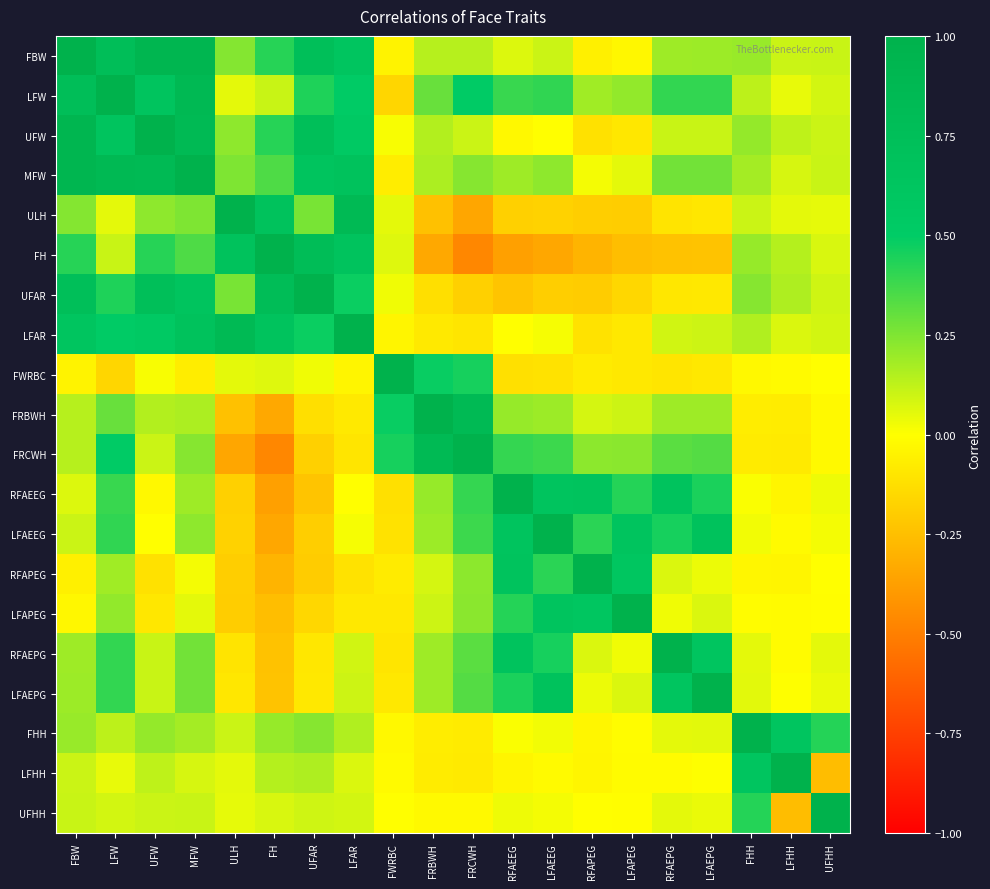

Reading right to left, extract all data points from this chart.

FBW: UFHH=0.1	LFHH=0.1	FHH=0.2	LFAEPG=0.2	RFAEPG=0.2	LFAPEG=-0.0	RFAPEG=-0.1	LFAEEG=0.1	RFAEEG=0.1	FRCWH=0.1	FRBWH=0.1	FWRBC=-0.0	LFAR=0.6	UFAR=0.7	FH=0.4	ULH=0.2	MFW=0.9	UFW=0.9	LFW=0.8	FBW=1.0
LFW: UFHH=0.1	LFHH=0.0	FHH=0.1	LFAEPG=0.4	RFAEPG=0.4	LFAPEG=0.2	RFAPEG=0.2	LFAEEG=0.4	RFAEEG=0.4	FRCWH=0.5	FRBWH=0.3	FWRBC=-0.2	LFAR=0.5	UFAR=0.4	FH=0.1	ULH=0.1	MFW=0.9	UFW=0.6	LFW=1.0	FBW=0.8
UFW: UFHH=0.1	LFHH=0.1	FHH=0.2	LFAEPG=0.1	RFAEPG=0.1	LFAPEG=-0.1	RFAPEG=-0.1	LFAEEG=-0.0	RFAEEG=-0.0	FRCWH=0.1	FRBWH=0.1	FWRBC=0.0	LFAR=0.5	UFAR=0.7	FH=0.4	ULH=0.2	MFW=0.8	UFW=1.0	LFW=0.6	FBW=0.9
MFW: UFHH=0.1	LFHH=0.1	FHH=0.2	LFAEPG=0.3	RFAEPG=0.3	LFAPEG=0.1	RFAPEG=0.0	LFAEEG=0.2	RFAEEG=0.2	FRCWH=0.2	FRBWH=0.2	FWRBC=-0.1	LFAR=0.7	UFAR=0.6	FH=0.3	ULH=0.3	MFW=1.0	UFW=0.8	LFW=0.9	FBW=0.9
ULH: UFHH=0.1	LFHH=0.1	FHH=0.1	LFAEPG=-0.1	RFAEPG=-0.1	LFAPEG=-0.2	RFAPEG=-0.2	LFAEEG=-0.2	RFAEEG=-0.2	FRCWH=-0.3	FRBWH=-0.2	FWRBC=0.1	LFAR=0.8	UFAR=0.3	FH=0.7	ULH=1.0	MFW=0.3	UFW=0.2	LFW=0.1	FBW=0.2
FH: UFHH=0.1	LFHH=0.1	FHH=0.2	LFAEPG=-0.2	RFAEPG=-0.2	LFAPEG=-0.3	RFAPEG=-0.3	LFAEEG=-0.3	RFAEEG=-0.4	FRCWH=-0.5	FRBWH=-0.3	FWRBC=0.1	LFAR=0.7	UFAR=0.8	FH=1.0	ULH=0.7	MFW=0.3	UFW=0.4	LFW=0.1	FBW=0.4
UFAR: UFHH=0.1	LFHH=0.2	FHH=0.2	LFAEPG=-0.1	RFAEPG=-0.1	LFAPEG=-0.2	RFAPEG=-0.2	LFAEEG=-0.2	RFAEEG=-0.2	FRCWH=-0.2	FRBWH=-0.1	FWRBC=0.0	LFAR=0.5	UFAR=1.0	FH=0.8	ULH=0.3	MFW=0.6	UFW=0.7	LFW=0.4	FBW=0.7
LFAR: UFHH=0.1	LFHH=0.1	FHH=0.2	LFAEPG=0.1	RFAEPG=0.1	LFAPEG=-0.1	RFAPEG=-0.1	LFAEEG=0.0	RFAEEG=-0.0	FRCWH=-0.1	FRBWH=-0.1	FWRBC=-0.0	LFAR=1.0	UFAR=0.5	FH=0.7	ULH=0.8	MFW=0.7	UFW=0.5	LFW=0.5	FBW=0.6
FWRBC: UFHH=-0.0	LFHH=-0.0	FHH=-0.0	LFAEPG=-0.1	RFAEPG=-0.1	LFAPEG=-0.1	RFAPEG=-0.1	LFAEEG=-0.1	RFAEEG=-0.1	FRCWH=0.5	FRBWH=0.5	FWRBC=1.0	LFAR=-0.0	UFAR=0.0	FH=0.1	ULH=0.1	MFW=-0.1	UFW=0.0	LFW=-0.2	FBW=-0.0
FRBWH: UFHH=-0.0	LFHH=-0.1	FHH=-0.1	LFAEPG=0.2	RFAEPG=0.2	LFAPEG=0.1	RFAPEG=0.1	LFAEEG=0.2	RFAEEG=0.2	FRCWH=0.8	FRBWH=1.0	FWRBC=0.5	LFAR=-0.1	UFAR=-0.1	FH=-0.3	ULH=-0.2	MFW=0.2	UFW=0.1	LFW=0.3	FBW=0.1
FRCWH: UFHH=-0.0	LFHH=-0.1	FHH=-0.1	LFAEPG=0.3	RFAEPG=0.3	LFAPEG=0.2	RFAPEG=0.2	LFAEEG=0.4	RFAEEG=0.4	FRCWH=1.0	FRBWH=0.8	FWRBC=0.5	LFAR=-0.1	UFAR=-0.2	FH=-0.5	ULH=-0.3	MFW=0.2	UFW=0.1	LFW=0.5	FBW=0.1
RFAEEG: UFHH=0.0	LFHH=-0.0	FHH=0.0	LFAEPG=0.4	RFAEPG=0.7	LFAPEG=0.4	RFAPEG=0.7	LFAEEG=0.7	RFAEEG=1.0	FRCWH=0.4	FRBWH=0.2	FWRBC=-0.1	LFAR=-0.0	UFAR=-0.2	FH=-0.4	ULH=-0.2	MFW=0.2	UFW=-0.0	LFW=0.4	FBW=0.1
LFAEEG: UFHH=0.0	LFHH=-0.0	FHH=0.0	LFAEPG=0.7	RFAEPG=0.5	LFAPEG=0.6	RFAPEG=0.4	LFAEEG=1.0	RFAEEG=0.7	FRCWH=0.4	FRBWH=0.2	FWRBC=-0.1	LFAR=0.0	UFAR=-0.2	FH=-0.3	ULH=-0.2	MFW=0.2	UFW=-0.0	LFW=0.4	FBW=0.1
RFAPEG: UFHH=-0.0	LFHH=-0.0	FHH=-0.0	LFAEPG=0.0	RFAEPG=0.1	LFAPEG=0.6	RFAPEG=1.0	LFAEEG=0.4	RFAEEG=0.7	FRCWH=0.2	FRBWH=0.1	FWRBC=-0.1	LFAR=-0.1	UFAR=-0.2	FH=-0.3	ULH=-0.2	MFW=0.0	UFW=-0.1	LFW=0.2	FBW=-0.1
LFAPEG: UFHH=-0.0	LFHH=-0.0	FHH=-0.0	LFAEPG=0.1	RFAEPG=0.0	LFAPEG=1.0	RFAPEG=0.6	LFAEEG=0.6	RFAEEG=0.4	FRCWH=0.2	FRBWH=0.1	FWRBC=-0.1	LFAR=-0.1	UFAR=-0.2	FH=-0.3	ULH=-0.2	MFW=0.1	UFW=-0.1	LFW=0.2	FBW=-0.0
RFAEPG: UFHH=0.1	LFHH=-0.0	FHH=0.1	LFAEPG=0.6	RFAEPG=1.0	LFAPEG=0.0	RFAPEG=0.1	LFAEEG=0.5	RFAEEG=0.7	FRCWH=0.3	FRBWH=0.2	FWRBC=-0.1	LFAR=0.1	UFAR=-0.1	FH=-0.2	ULH=-0.1	MFW=0.3	UFW=0.1	LFW=0.4	FBW=0.2
LFAEPG: UFHH=0.0	LFHH=0.0	FHH=0.1	LFAEPG=1.0	RFAEPG=0.6	LFAPEG=0.1	RFAPEG=0.0	LFAEEG=0.7	RFAEEG=0.4	FRCWH=0.3	FRBWH=0.2	FWRBC=-0.1	LFAR=0.1	UFAR=-0.1	FH=-0.2	ULH=-0.1	MFW=0.3	UFW=0.1	LFW=0.4	FBW=0.2
FHH: UFHH=0.4	LFHH=0.6	FHH=1.0	LFAEPG=0.1	RFAEPG=0.1	LFAPEG=-0.0	RFAPEG=-0.0	LFAEEG=0.0	RFAEEG=0.0	FRCWH=-0.1	FRBWH=-0.1	FWRBC=-0.0	LFAR=0.2	UFAR=0.2	FH=0.2	ULH=0.1	MFW=0.2	UFW=0.2	LFW=0.1	FBW=0.2
LFHH: UFHH=-0.3	LFHH=1.0	FHH=0.6	LFAEPG=0.0	RFAEPG=-0.0	LFAPEG=-0.0	RFAPEG=-0.0	LFAEEG=-0.0	RFAEEG=-0.0	FRCWH=-0.1	FRBWH=-0.1	FWRBC=-0.0	LFAR=0.1	UFAR=0.2	FH=0.1	ULH=0.1	MFW=0.1	UFW=0.1	LFW=0.0	FBW=0.1
UFHH: UFHH=1.0	LFHH=-0.3	FHH=0.4	LFAEPG=0.0	RFAEPG=0.1	LFAPEG=-0.0	RFAPEG=-0.0	LFAEEG=0.0	RFAEEG=0.0	FRCWH=-0.0	FRBWH=-0.0	FWRBC=-0.0	LFAR=0.1	UFAR=0.1	FH=0.1	ULH=0.1	MFW=0.1	UFW=0.1	LFW=0.1	FBW=0.1